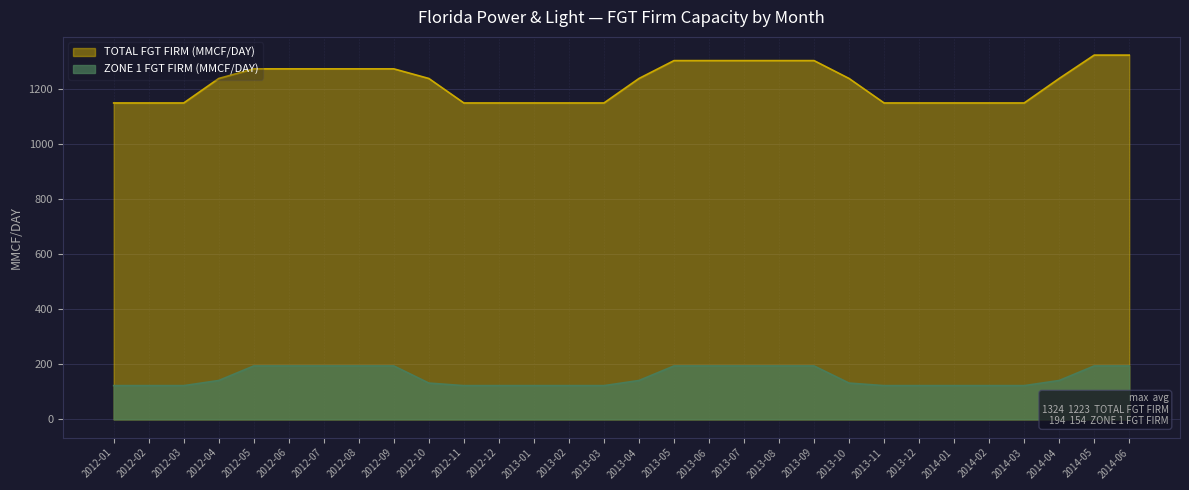

True or false: TOTAL FGT FIRM (MMCF/DAY) and ZONE 1 FGT FIRM (MMCF/DAY) intersect in this chart.

False